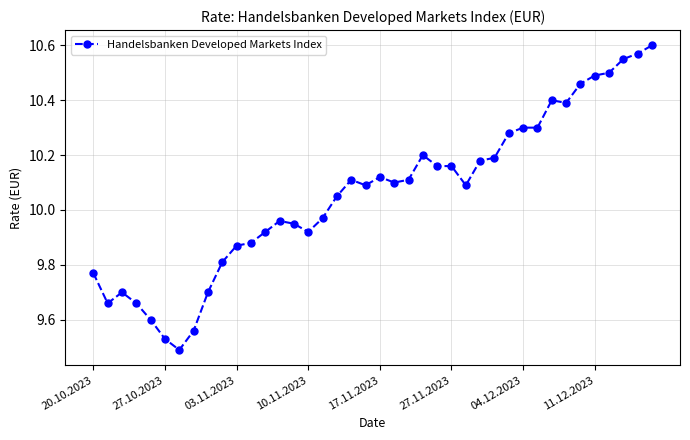

How many values are below 10?

17